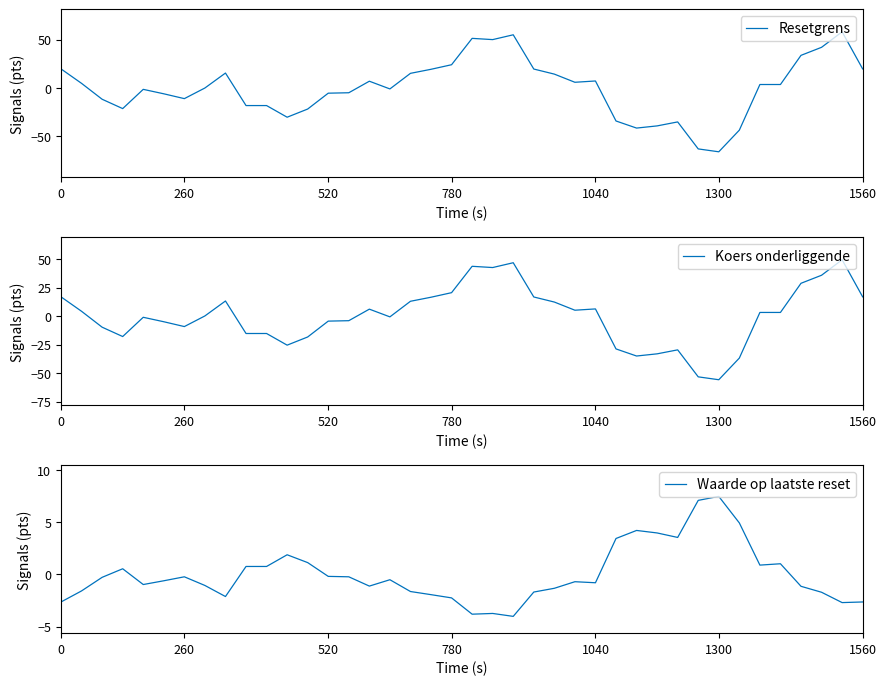

What are all the series names shown in the legend?

Resetgrens, Koers onderliggende, Waarde op laatste reset